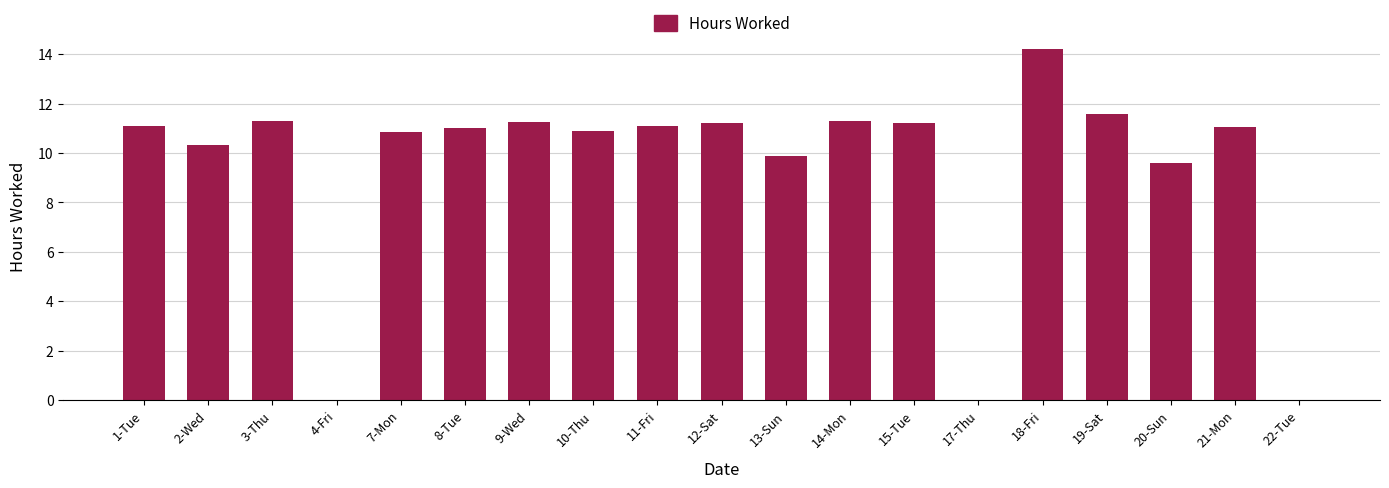

Where is the data nearest to the value 7?

20-Sun